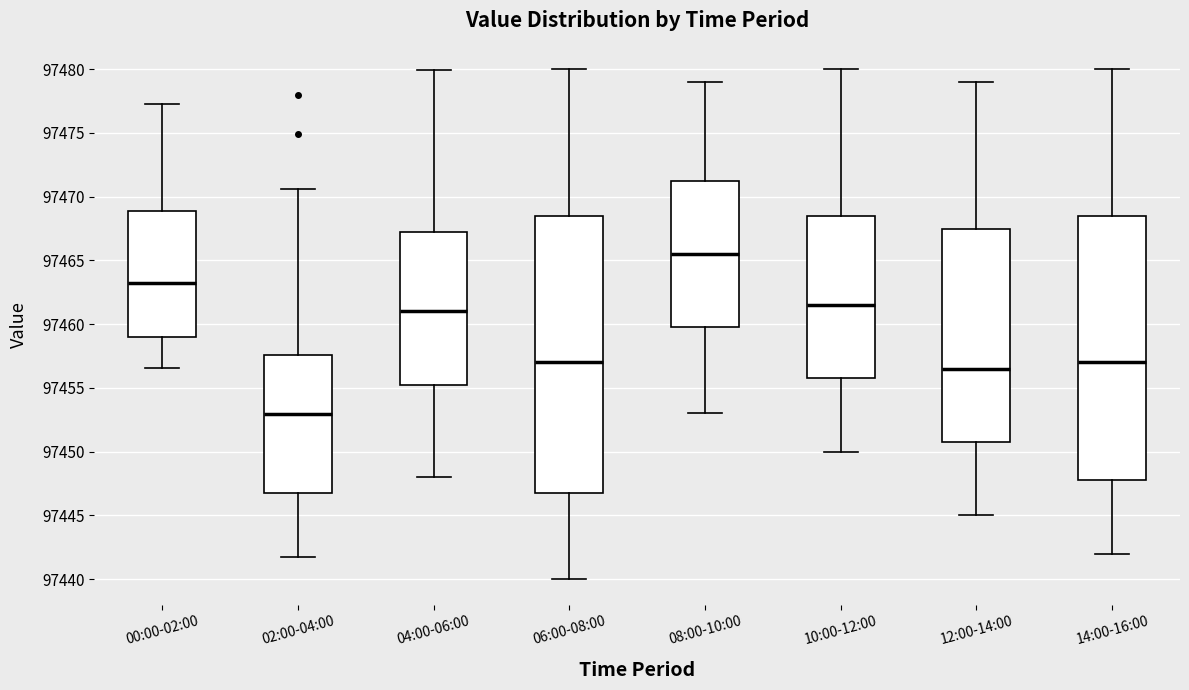

Reading left to right, transcribe this box plot: for each box, give where its median line is, the range the box spans, and where its two whiskers end, as read against the y-axis. The values are not printed on the chart, so give them approximately, as read against the axis.

00:00-02:00: median 97463.0, box 97459.0 to 97469.0, whiskers 97456.5 to 97477.5
02:00-04:00: median 97453.0, box 97447.0 to 97457.5, whiskers 97442.0 to 97470.5
04:00-06:00: median 97461.0, box 97455.0 to 97467.5, whiskers 97448.0 to 97480.0
06:00-08:00: median 97457.0, box 97447.0 to 97468.5, whiskers 97440.0 to 97480.0
08:00-10:00: median 97465.5, box 97460.0 to 97471.5, whiskers 97453.0 to 97479.0
10:00-12:00: median 97461.5, box 97456.0 to 97468.5, whiskers 97450.0 to 97480.0
12:00-14:00: median 97456.5, box 97451.0 to 97467.5, whiskers 97445.0 to 97479.0
14:00-16:00: median 97457.0, box 97448.0 to 97468.5, whiskers 97442.0 to 97480.0